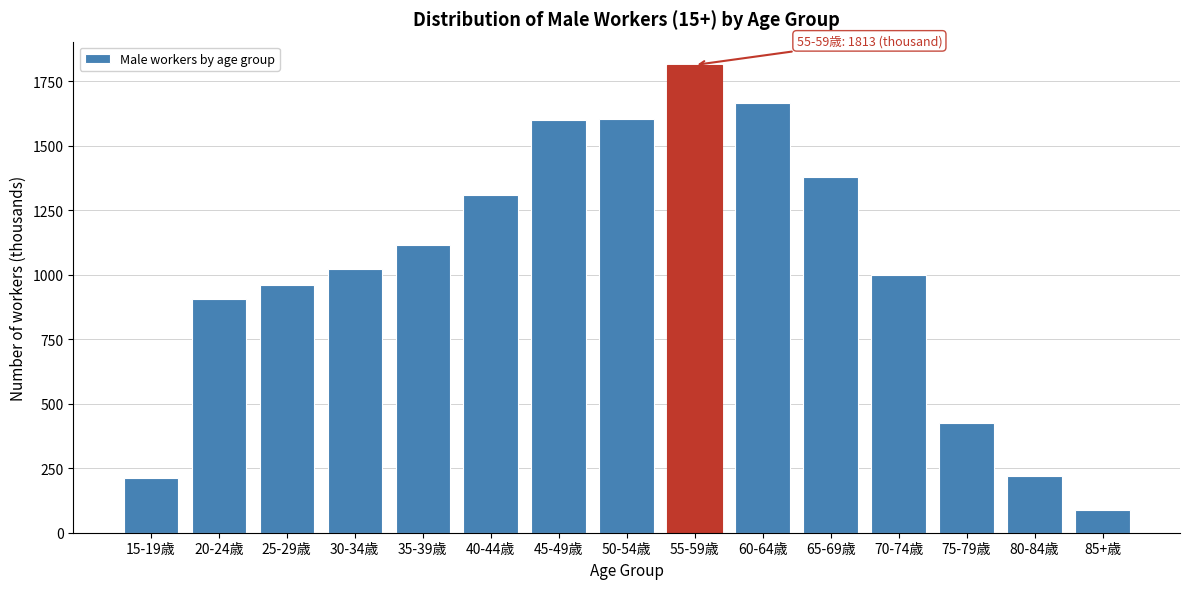

The value at 30-34歳 is 449. True or false?

False